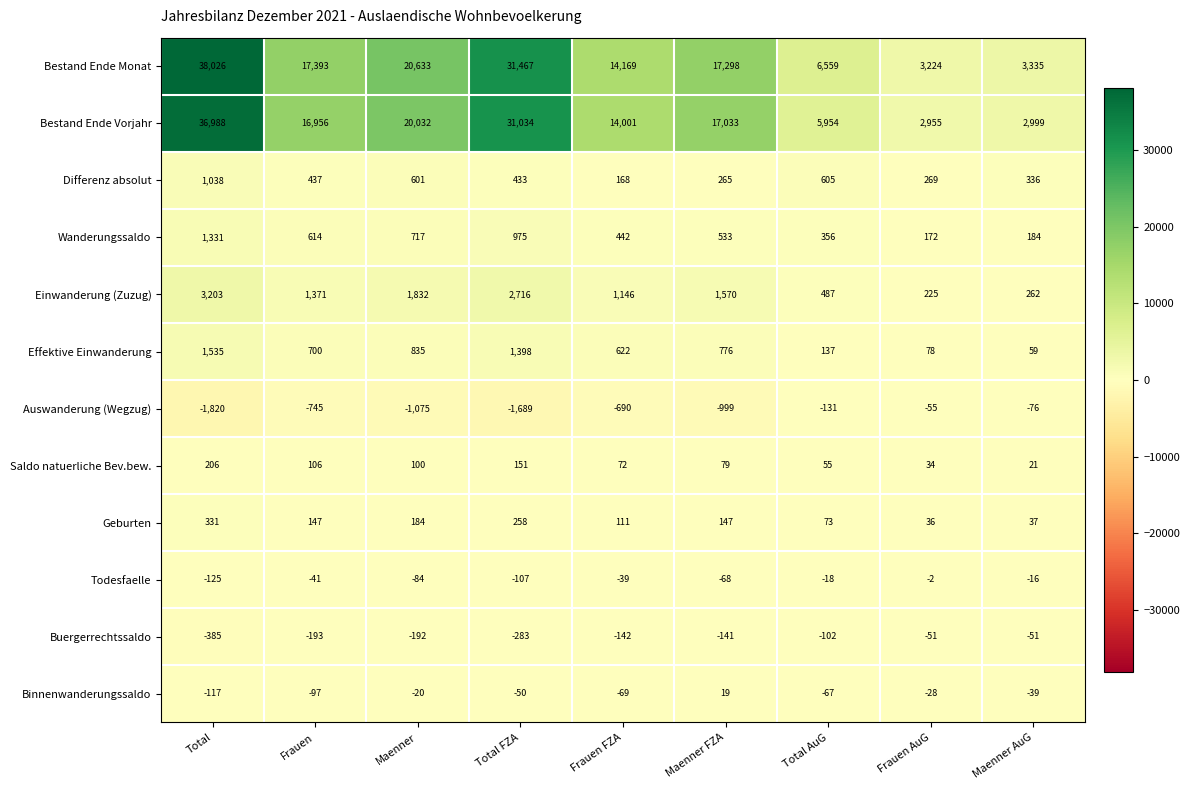

Is it true that Geburten equals 36 at Frauen AuG?

True